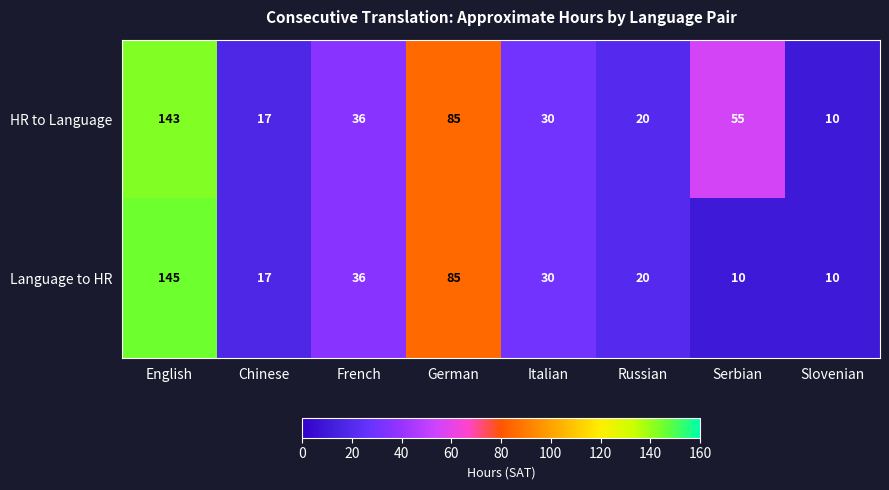

Reading left to right, list all the values displayed in this chart.

HR to Language: English=143	Chinese=17	French=36	German=85	Italian=30	Russian=20	Serbian=55	Slovenian=10
Language to HR: English=145	Chinese=17	French=36	German=85	Italian=30	Russian=20	Serbian=10	Slovenian=10